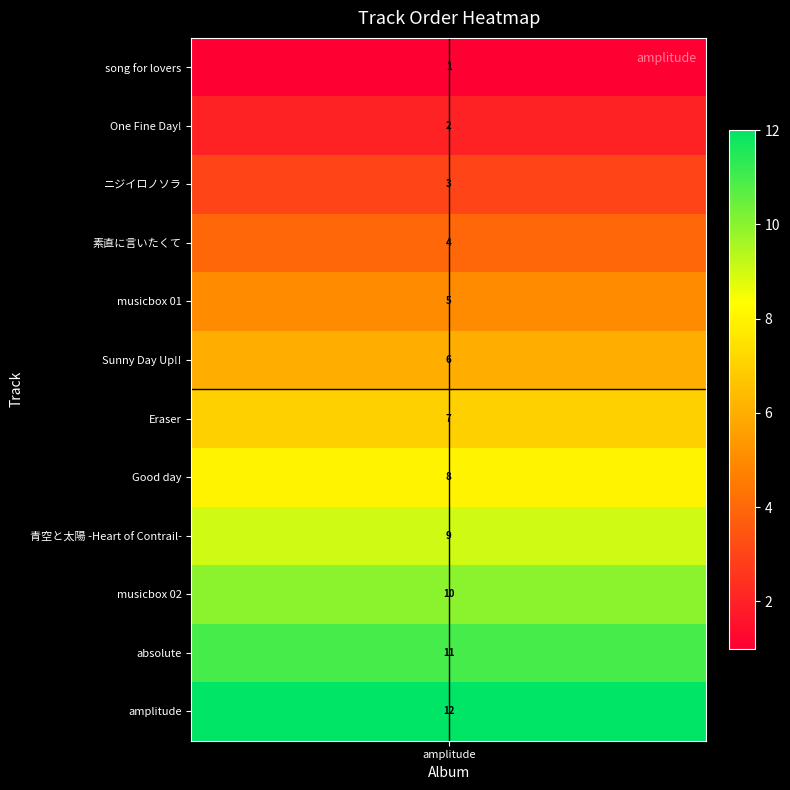

The chart shows a value of 14 at Good day. True or false?

False